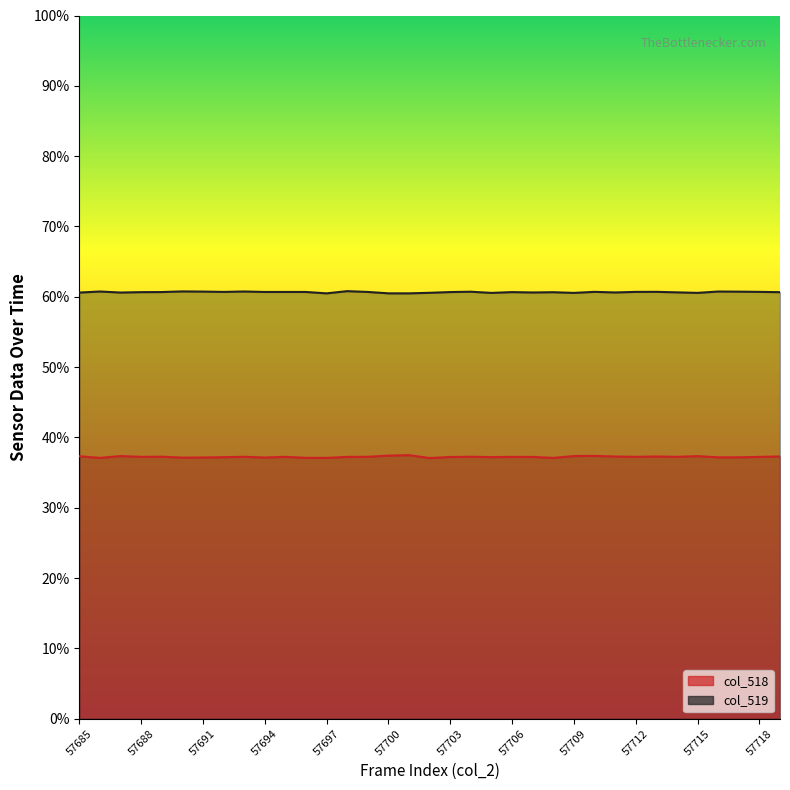

At which label is col_518 closest to 24427?

57689